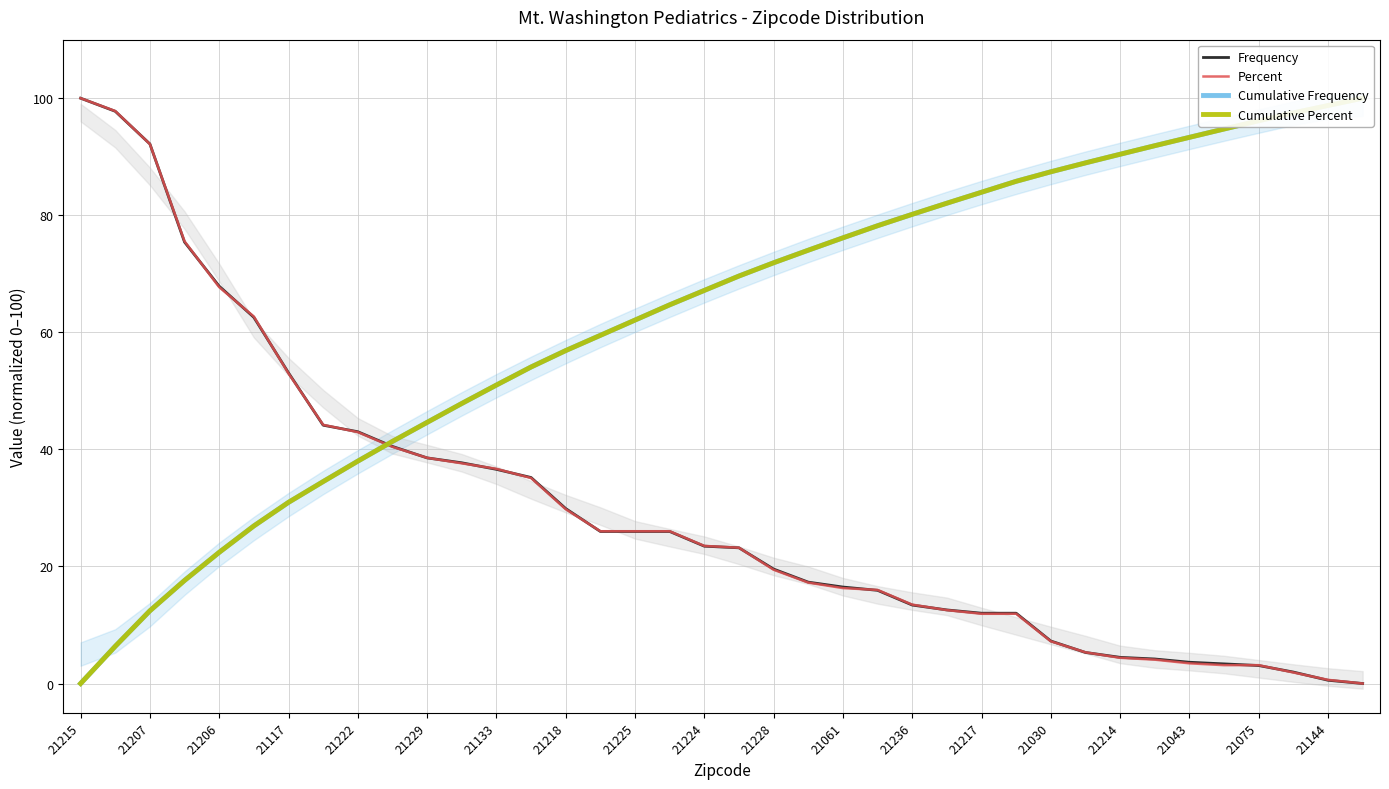

At which category does the chart reach its peak across all series?

21215